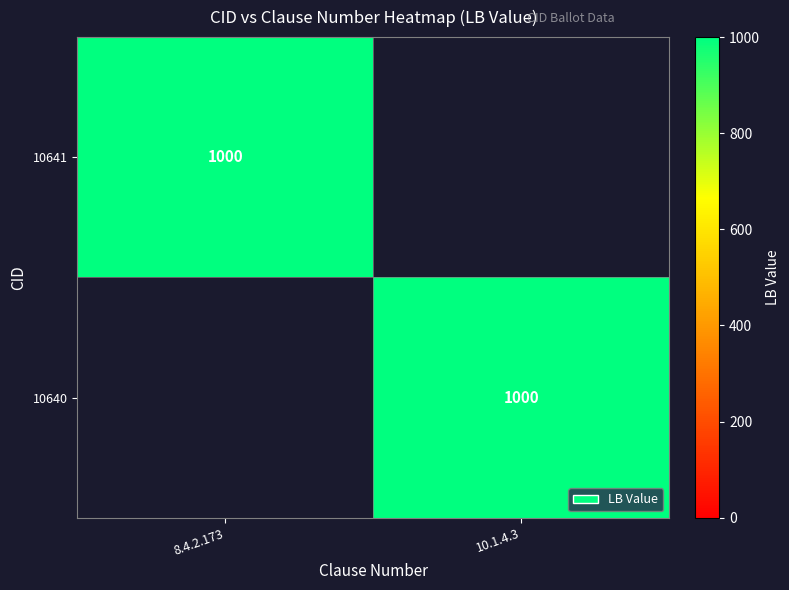

What is the difference between the highest and lowest values at 10.1.4.3?

1000